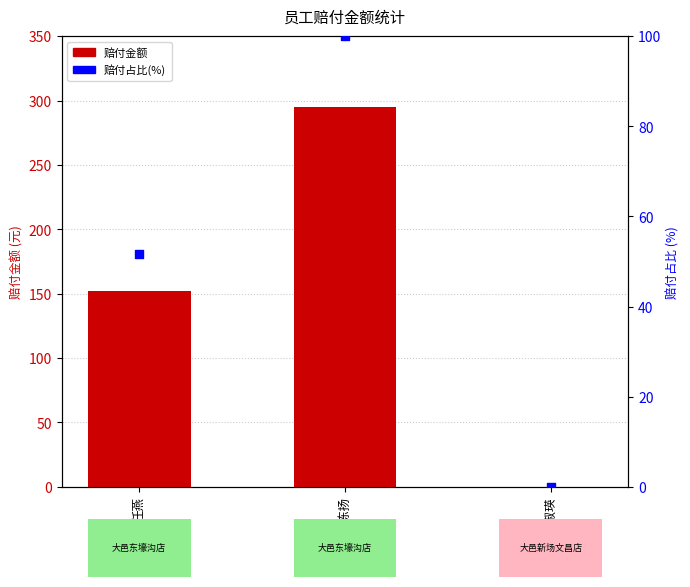

At which category is the sum across all series the highest?

陈扬